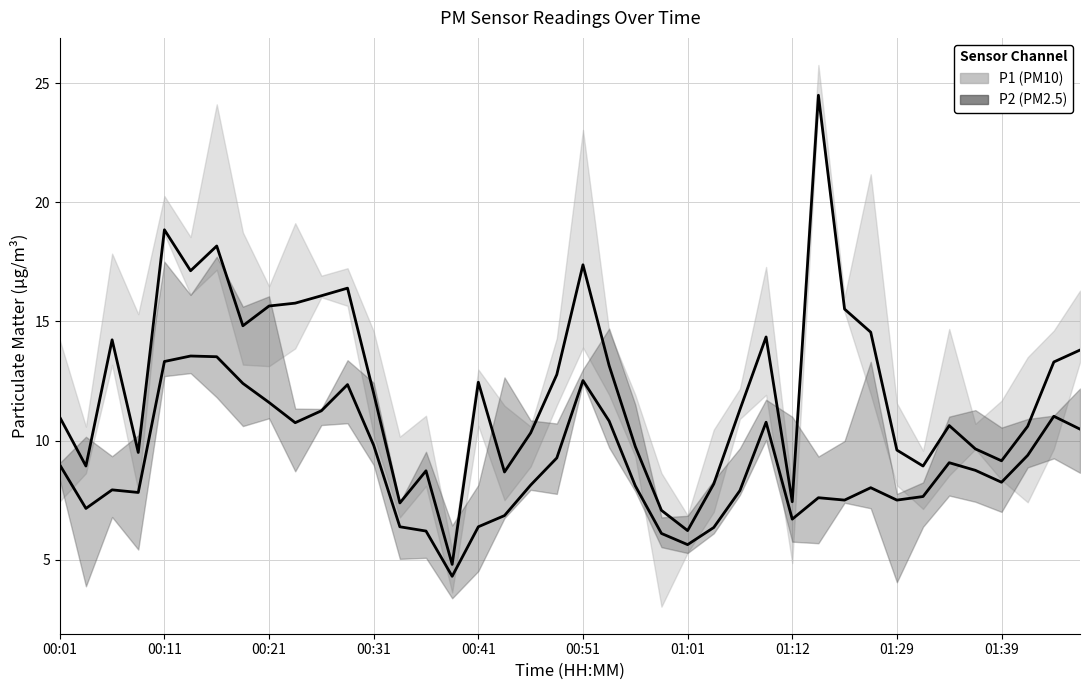

What is the label of the 38th point from the right?

00:06